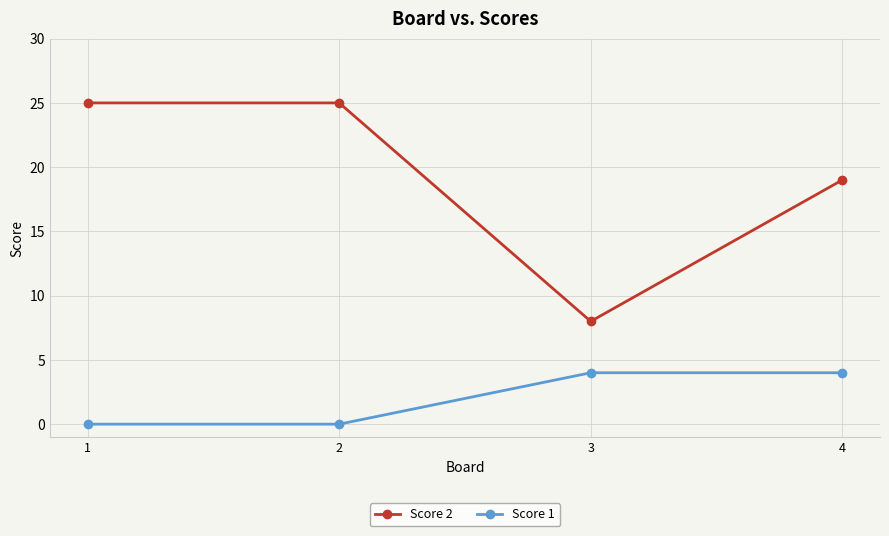

Which series has the widest spread of values?

Score 2